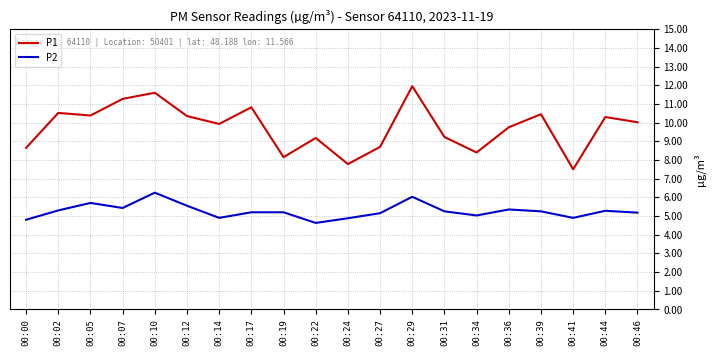

How many lines are shown in the chart?

2